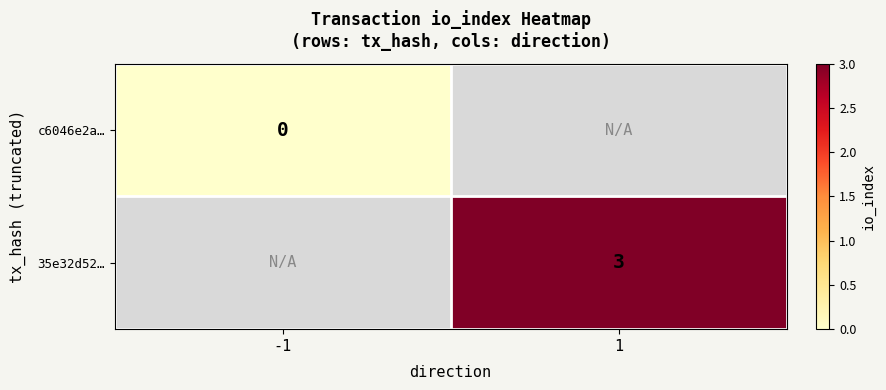

The 35e32d52… series shows 1 at 1. True or false?

False